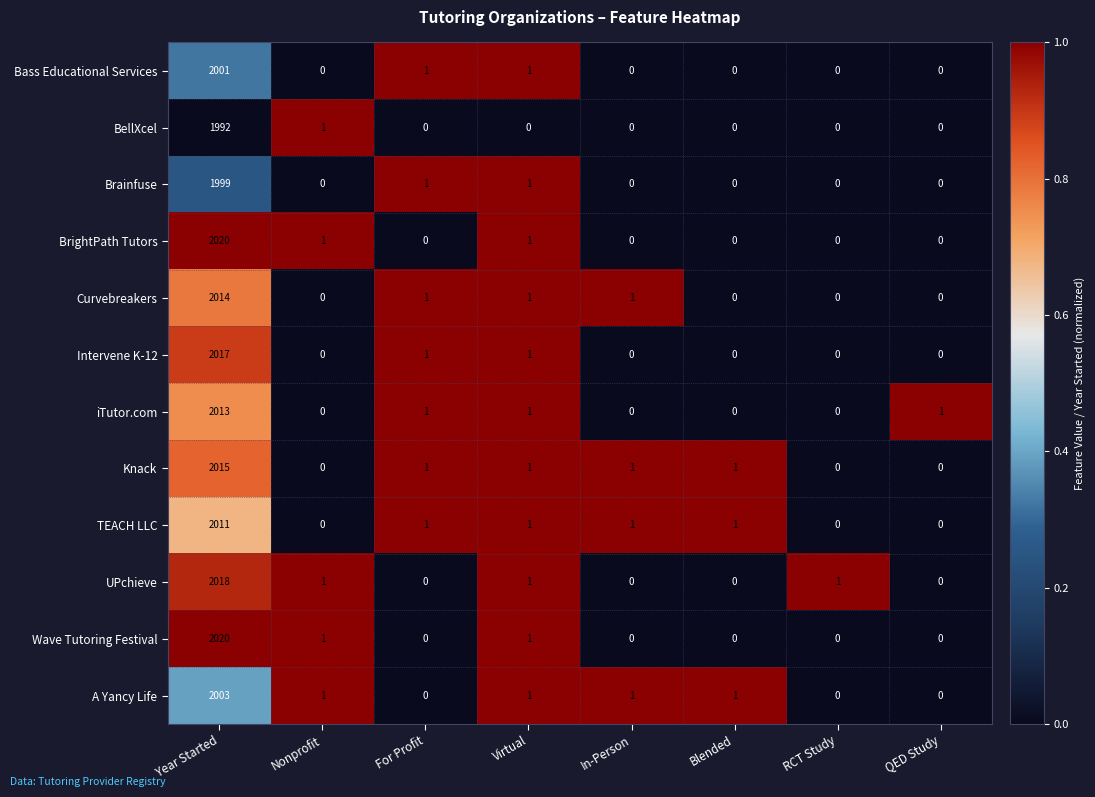

At how many categories does at least one series exceed 0?

8